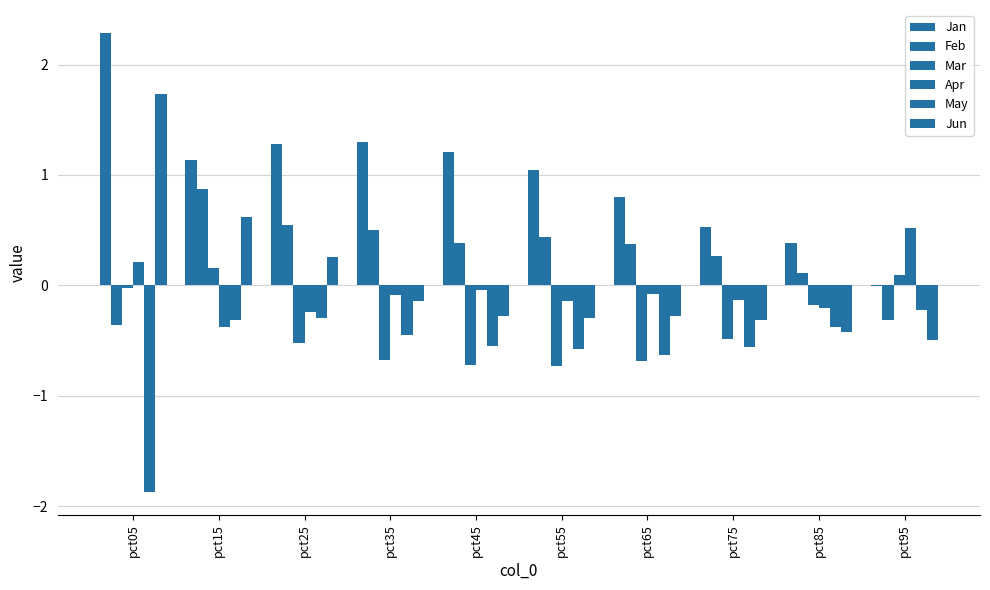

What is the sum of the May values at pct65 and pct45?

-1.2